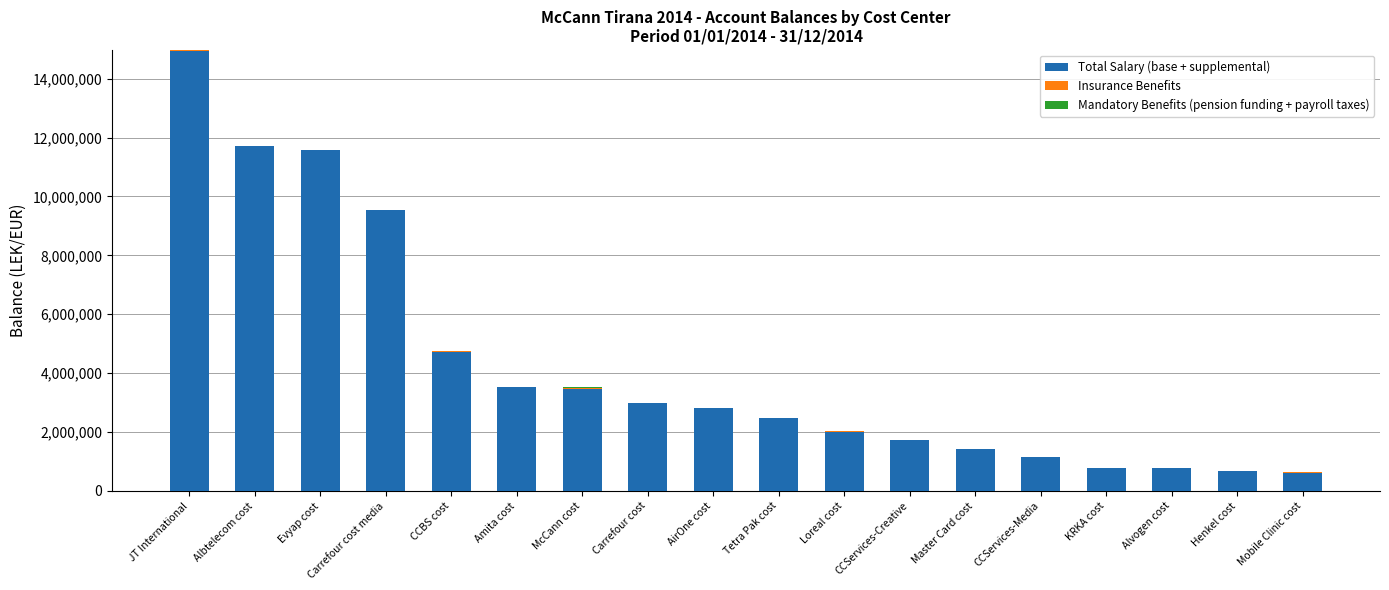

What is the highest value of the Total Salary (base + supplemental) series?

14931158.8